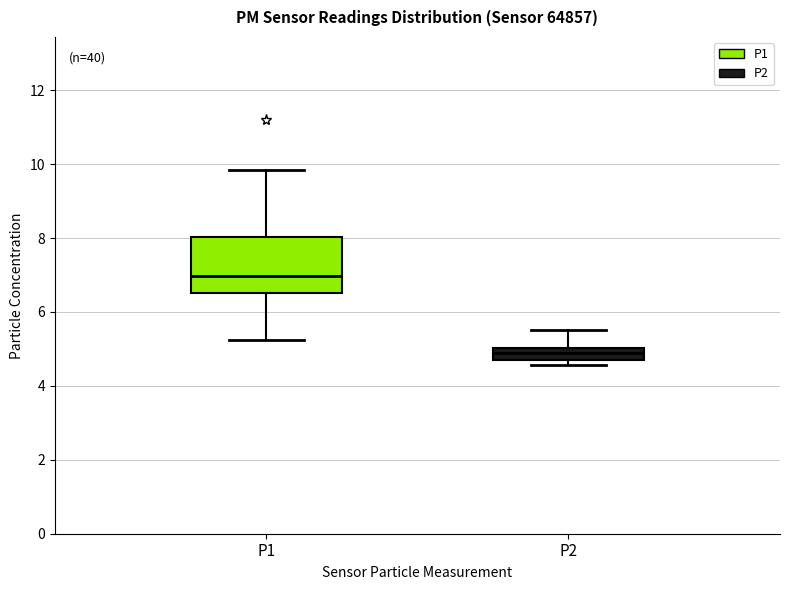

Which box has the lowest median line?

P2